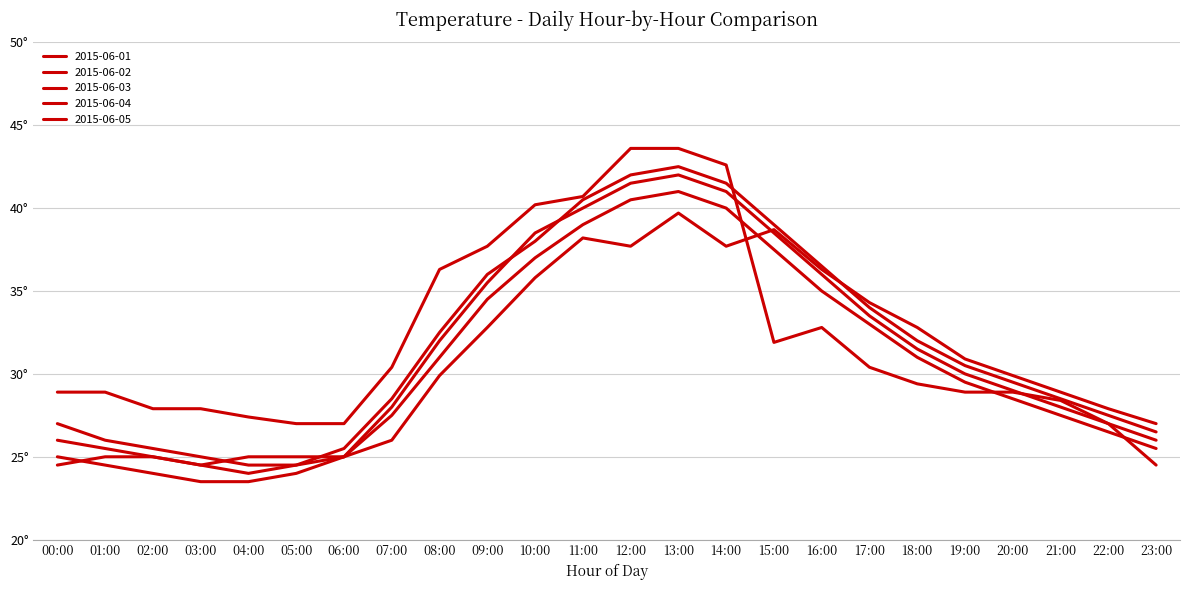

Does the chart have visible grid lines?

Yes